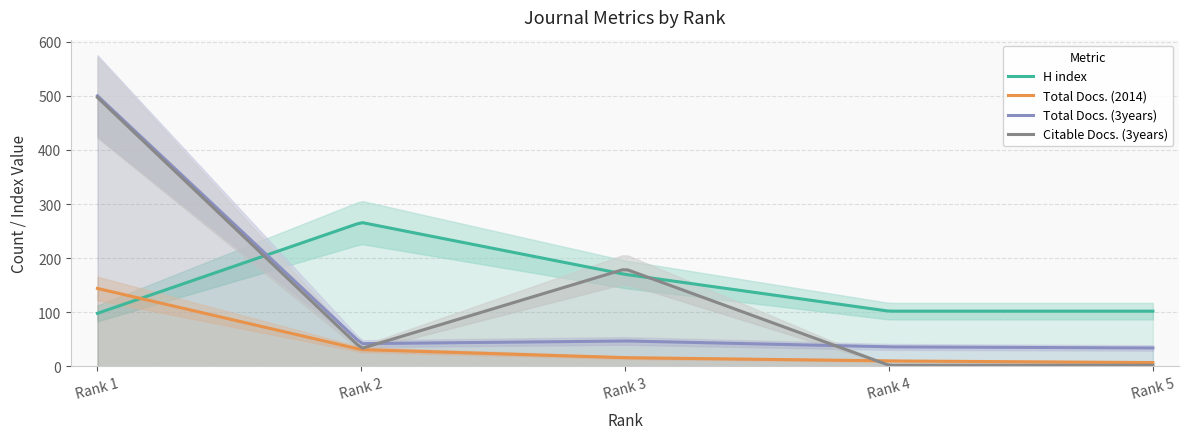

At which category is the sum across all series the highest?

Rank 1